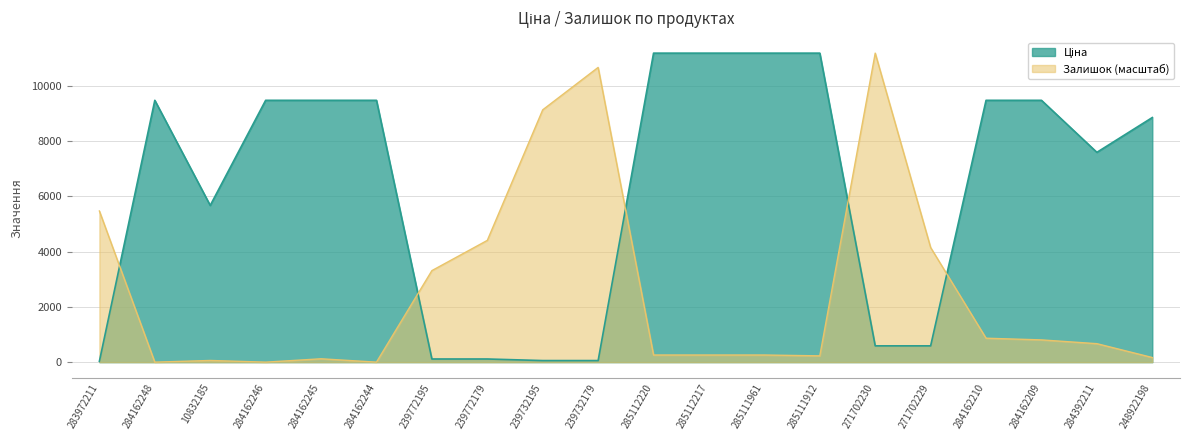

How many values in Залишок are above zero?

17